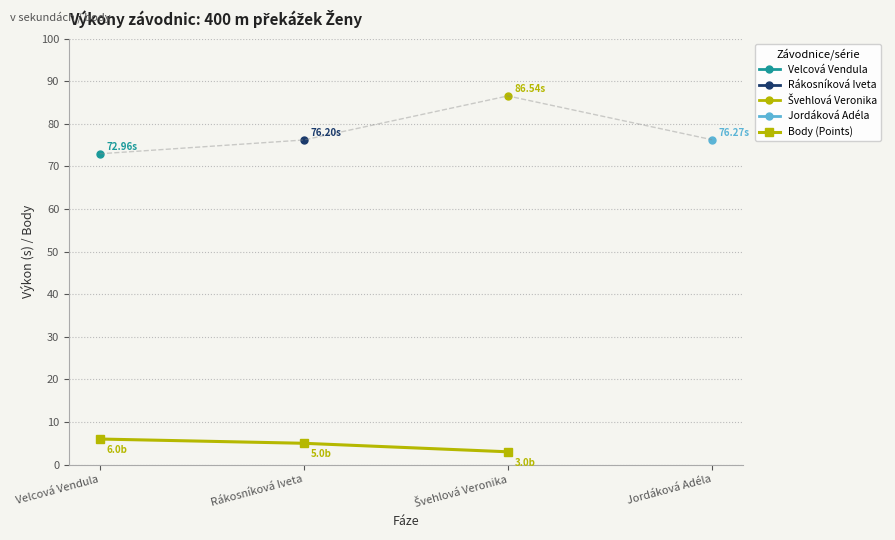

What is the label of the 1st point from the left?

Velcová Vendula